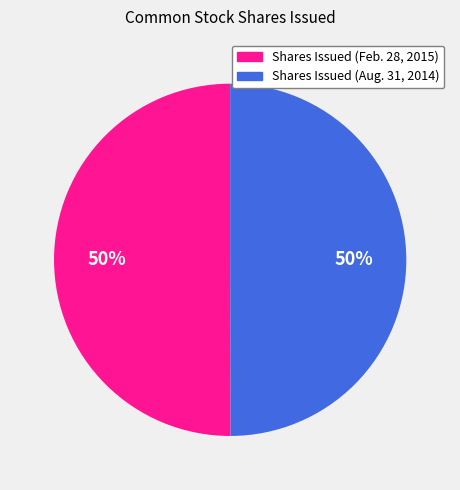

How many slices are in this pie chart?

2